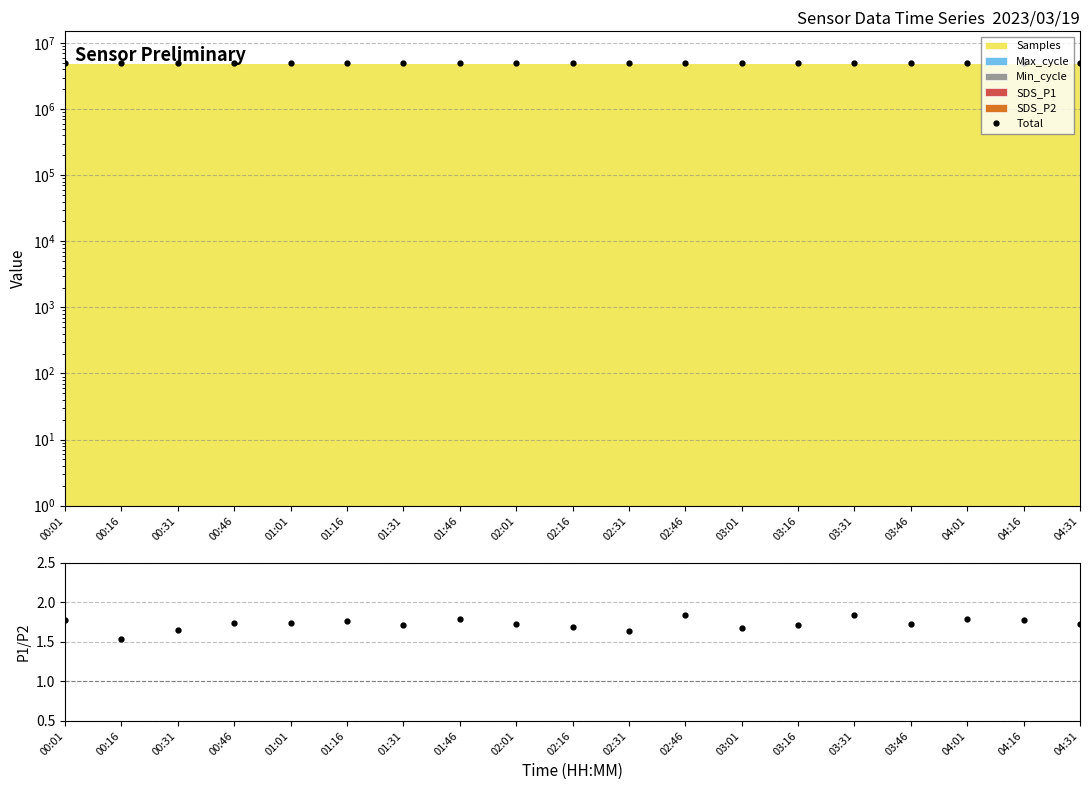

True or false: Total has more than 1 interior local peaks.

True